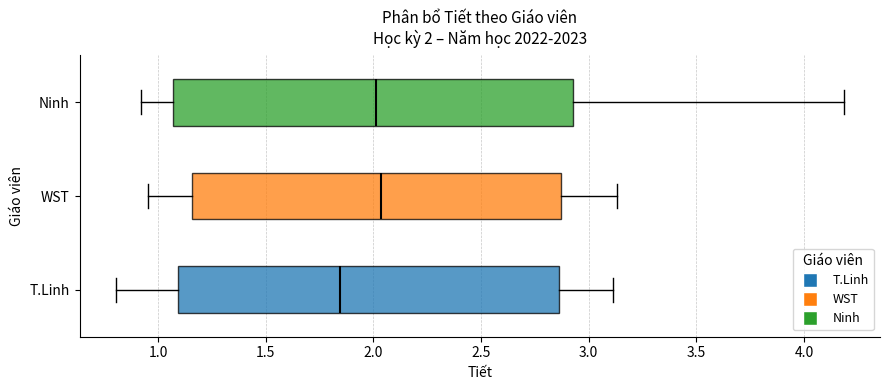

Comparing the boxes themselves (not the whiskers), which one is the widest?

Ninh